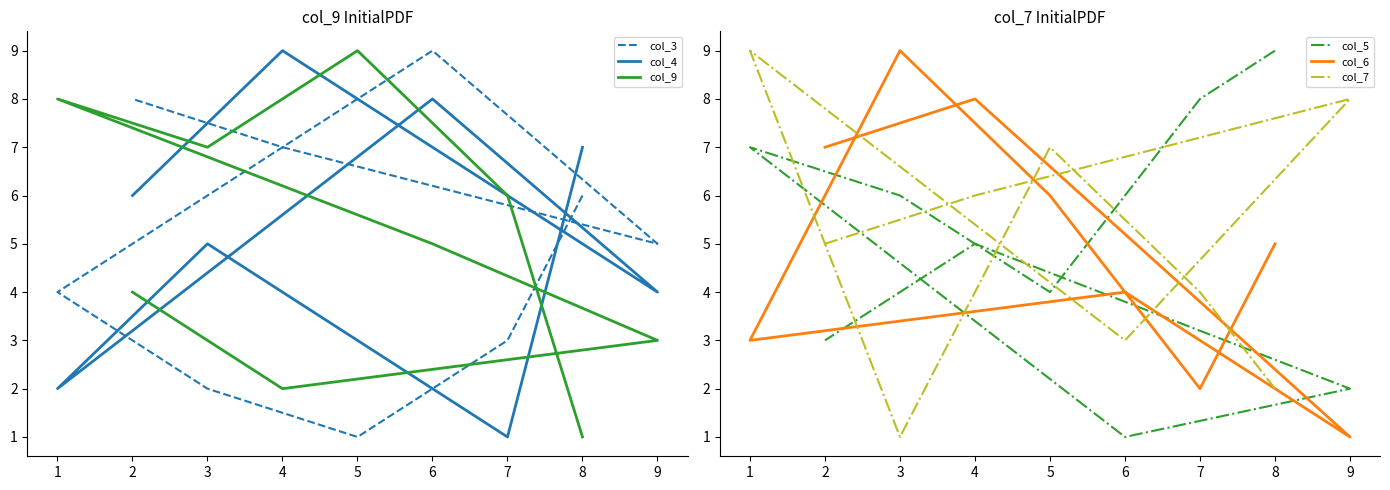

Where is the first local minimum for col_5?

5